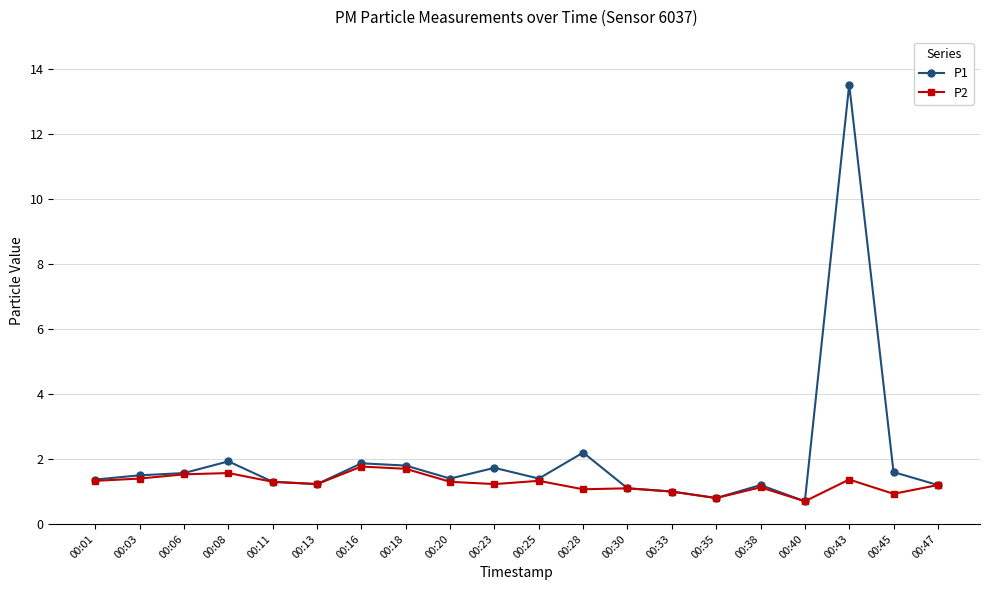

Which series changed the most between 00:18 and 00:25?

P1